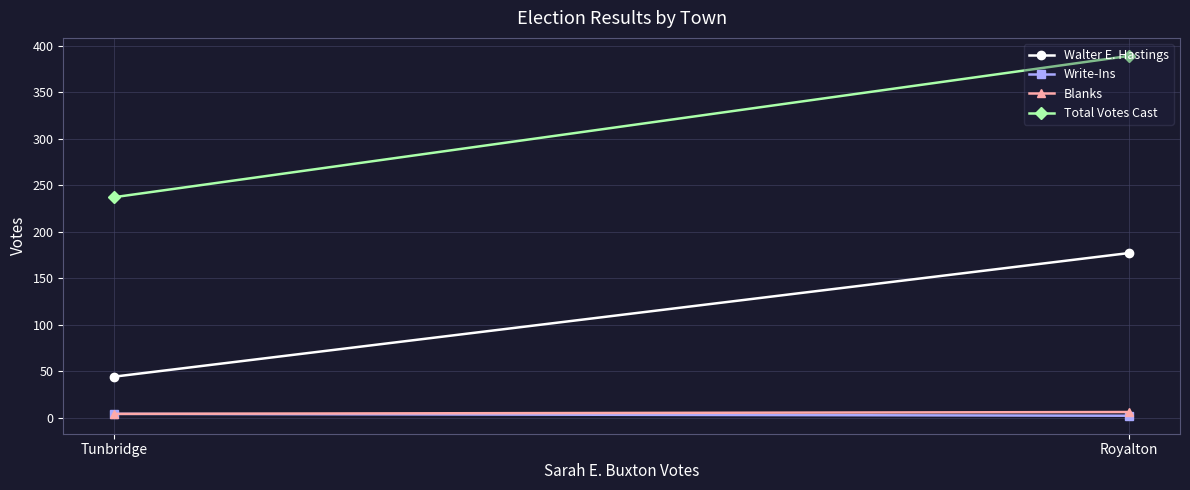

What is the average value of the Total Votes Cast series?

313